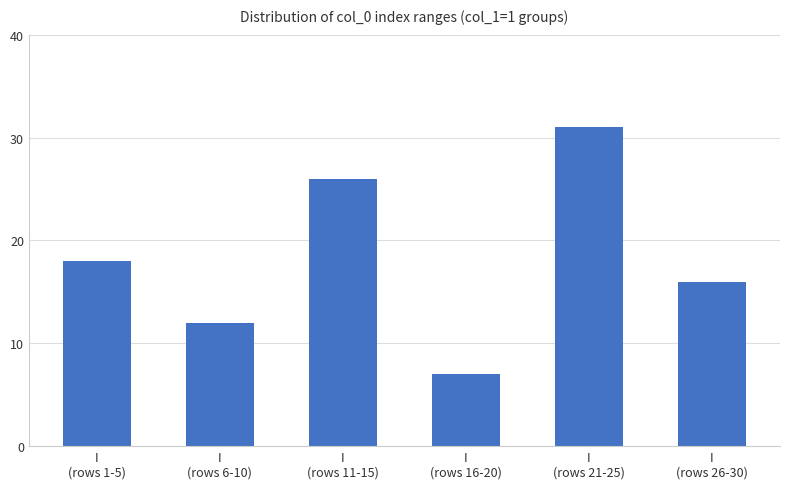

Between I
(rows 16-20) and I
(rows 21-25), which is larger?

I
(rows 21-25)